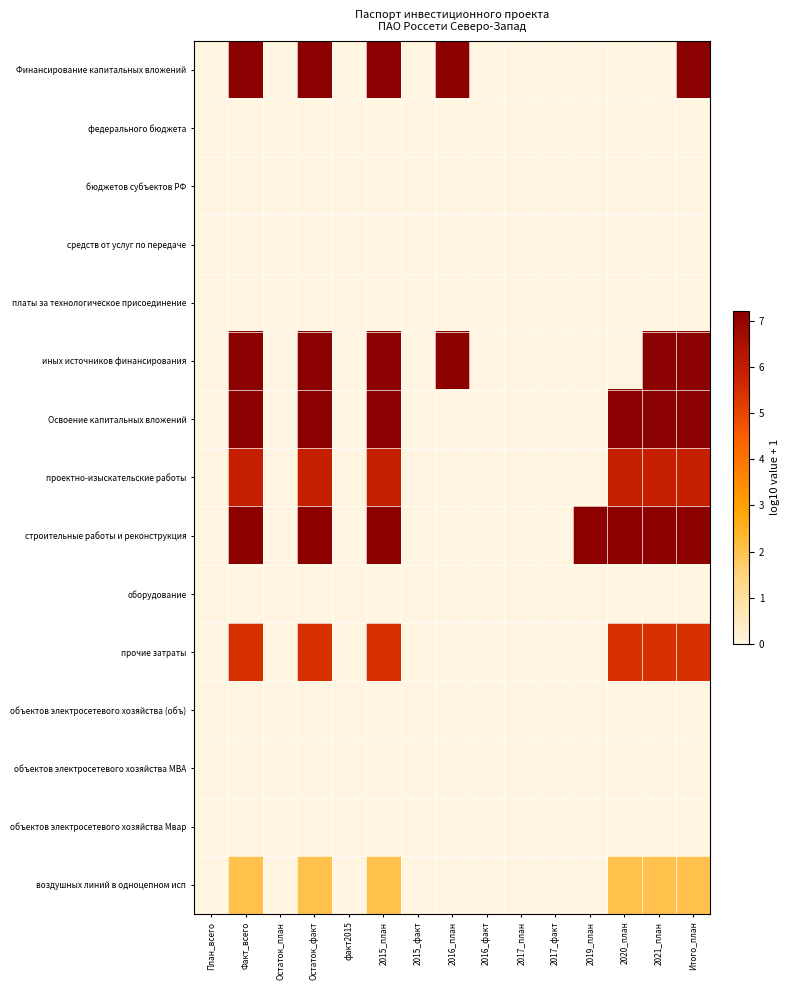

Between Остаток_план and Итого_план, which series saw the biggest shift?

Финансирование капитальных вложений